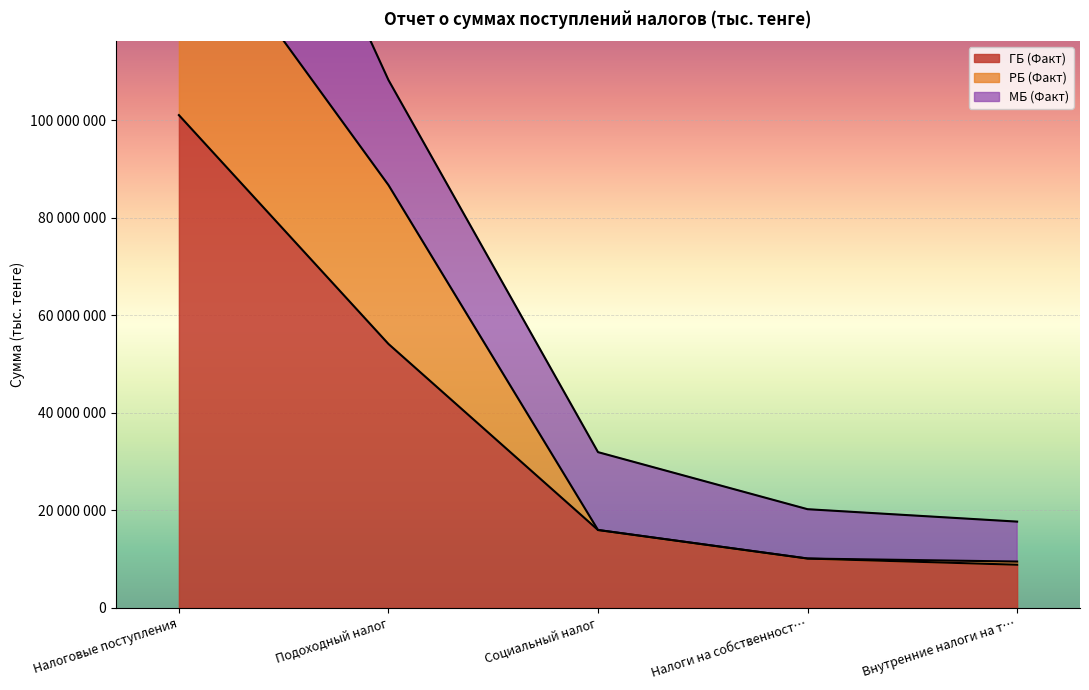

The РБ (Факт) series shows 145886200 at Налоговые поступления. True or false?

True